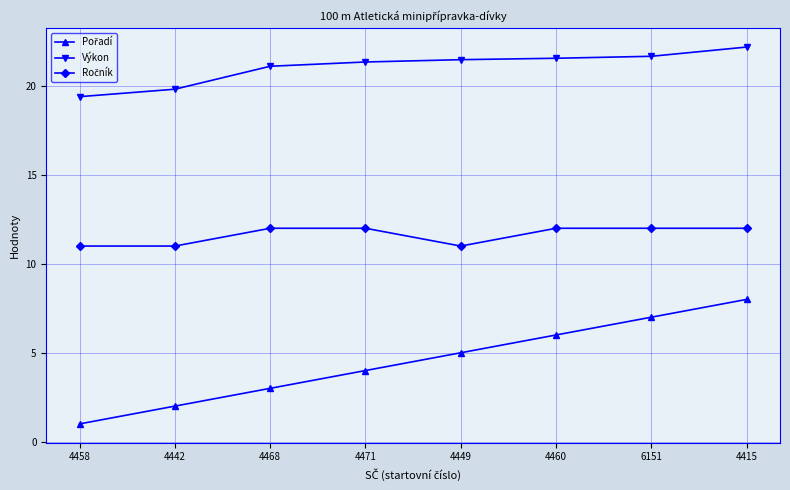

What position from the left is 4449?

5